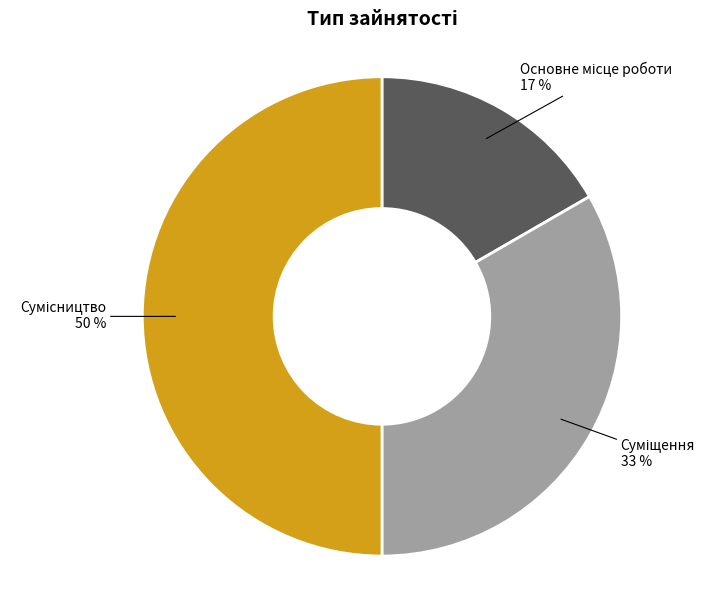

How many slices are in this pie chart?

3